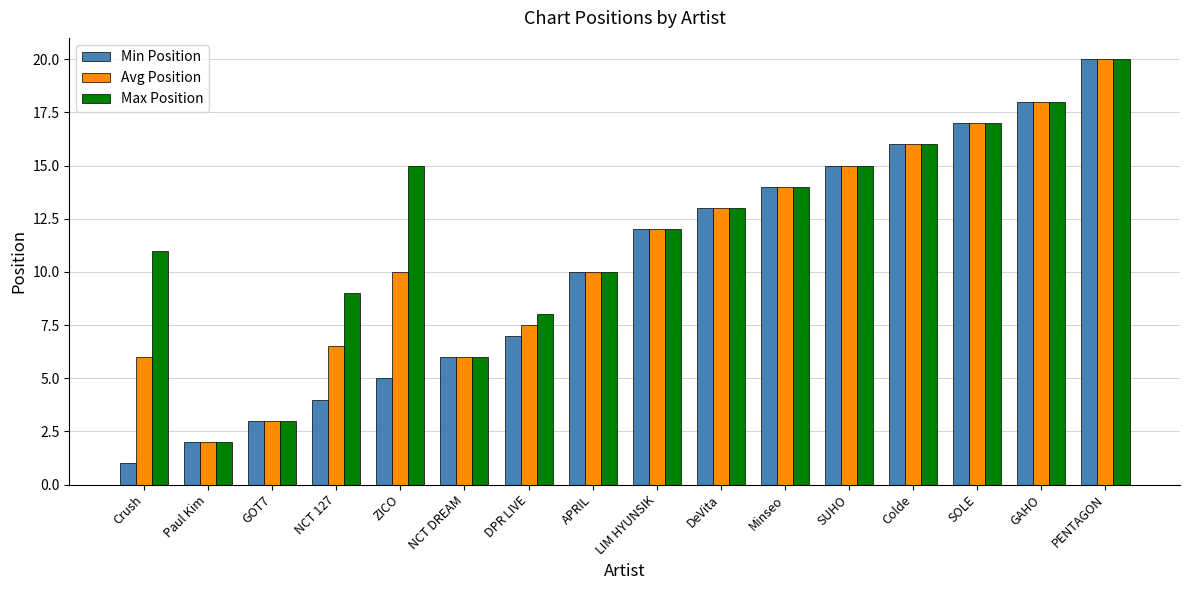

What is the greatest value displayed?

20.0